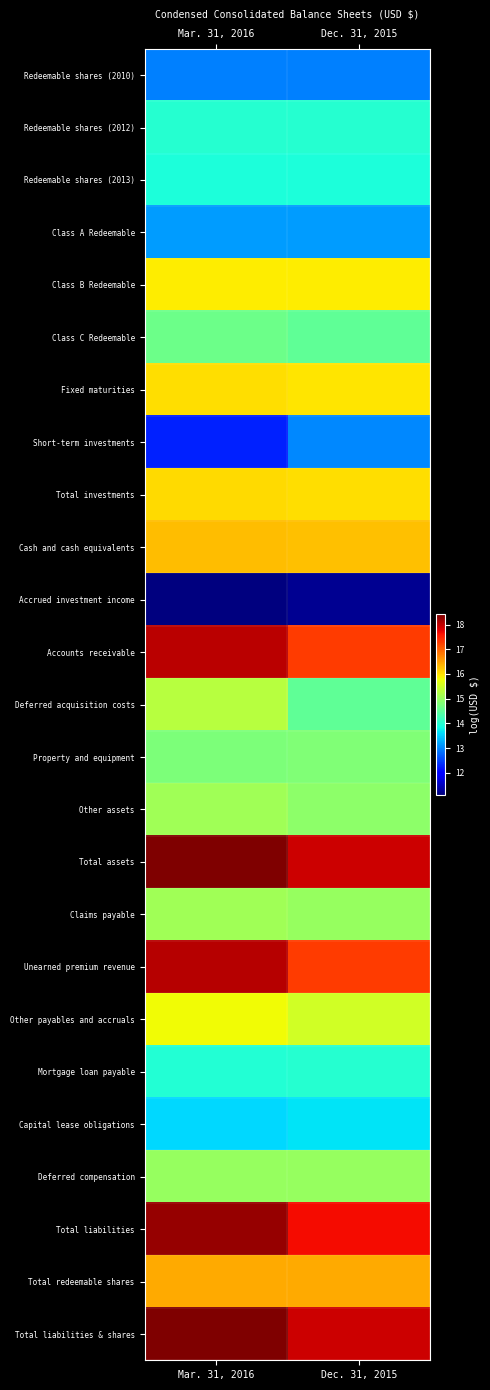

Which has a higher value, Mar. 31, 2016 or Dec. 31, 2015?

Dec. 31, 2015